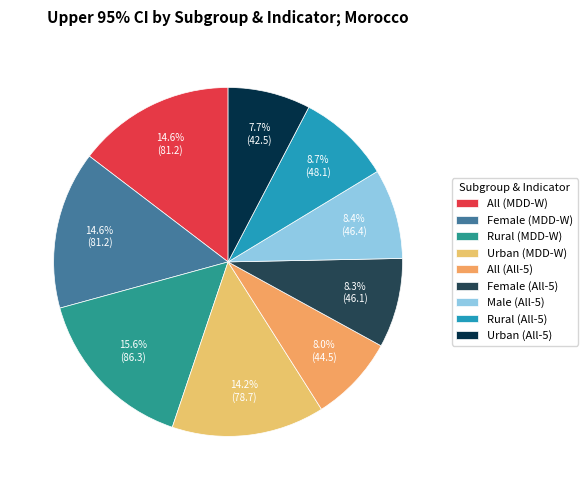

What percentage is NOT represented by Female (MDD-W)?

85.4%